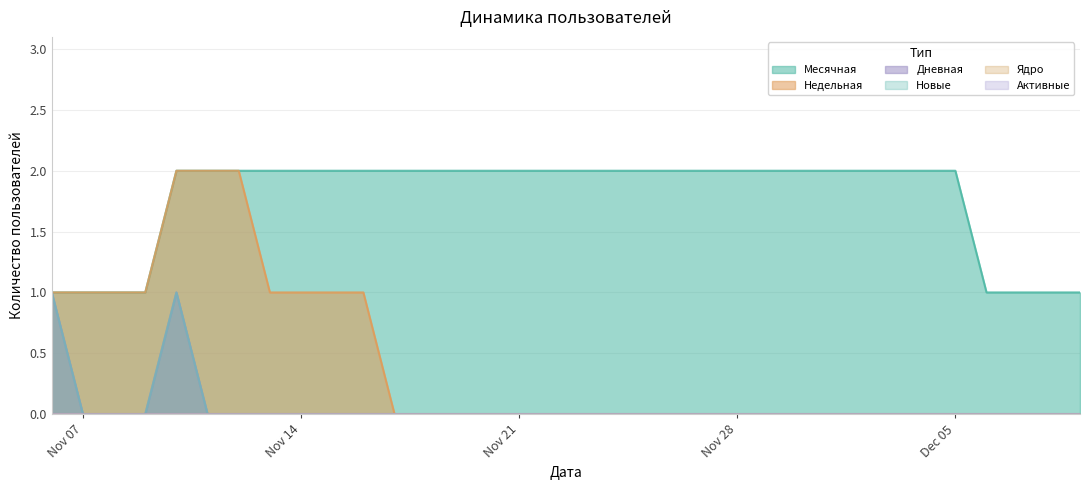

What is the difference between the second highest and minimum values in the Месячная series?

1